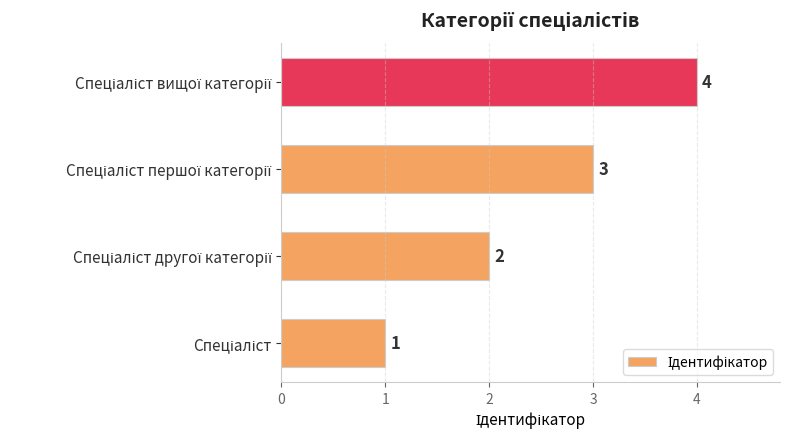

What is the greatest value displayed?

4